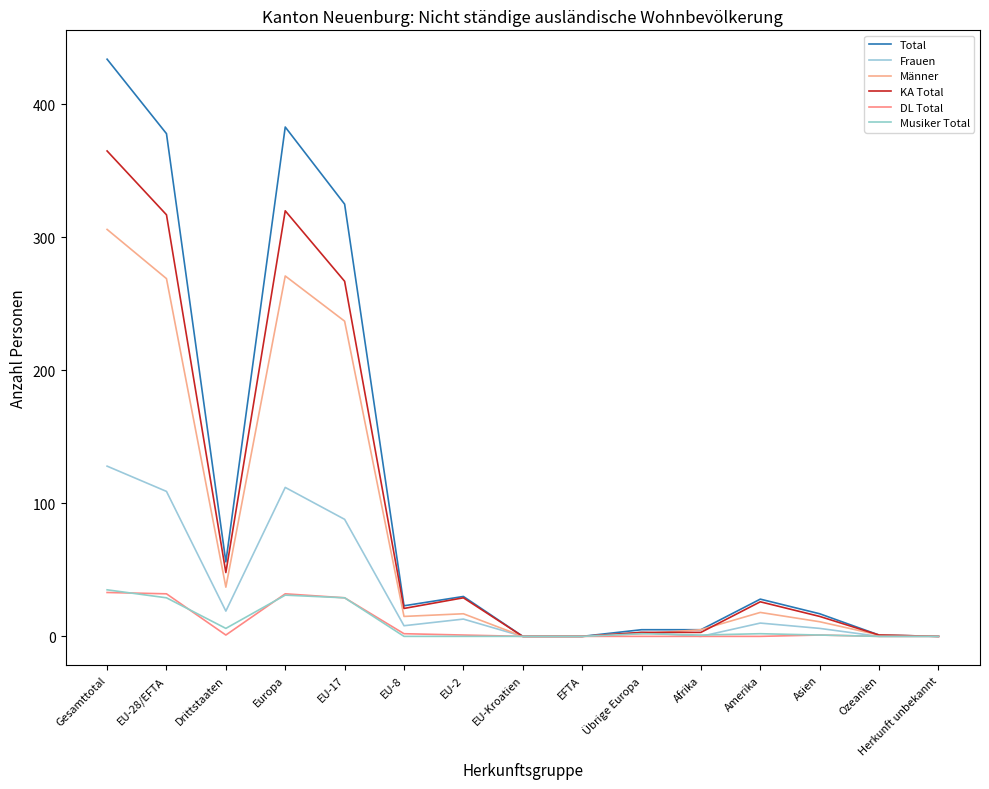

How many values in the Total series are below 23?

7